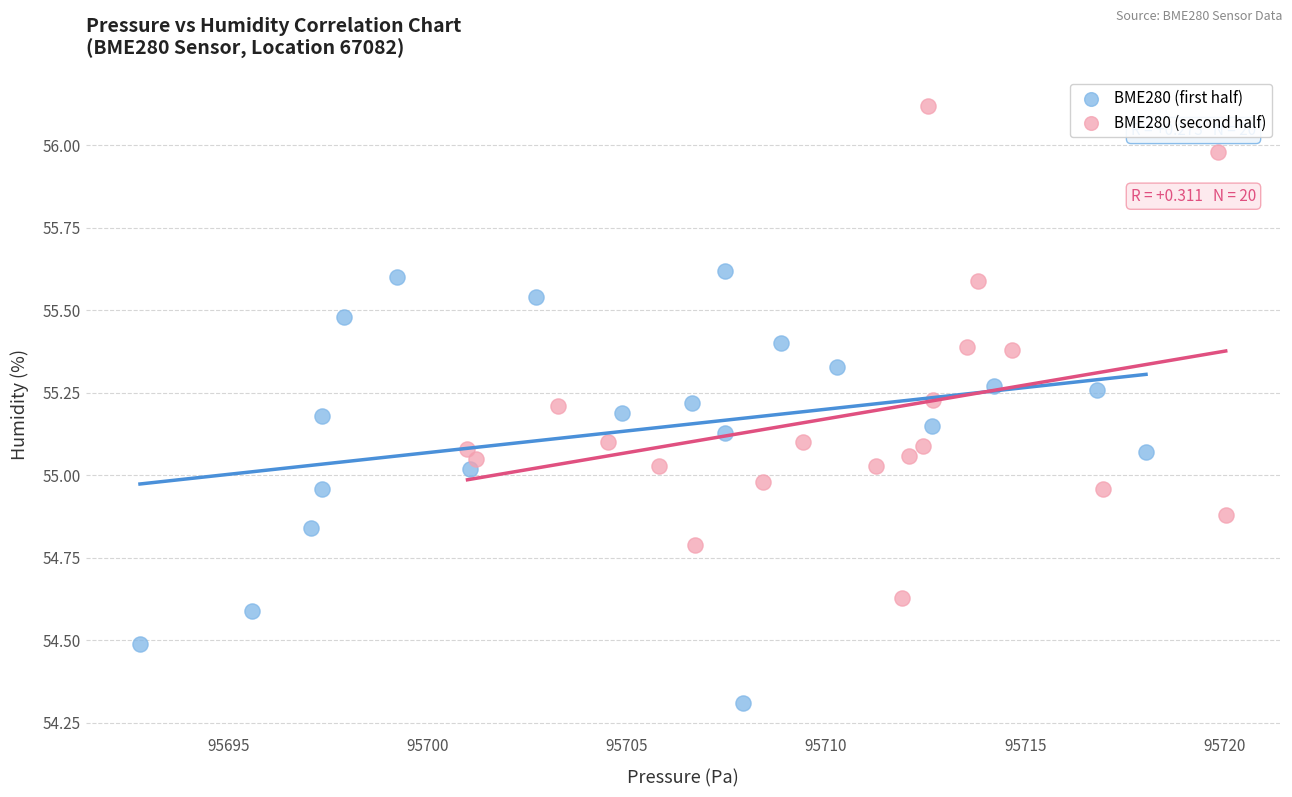

Which series reaches the minimum Y coordinate?

BME280 (first half)